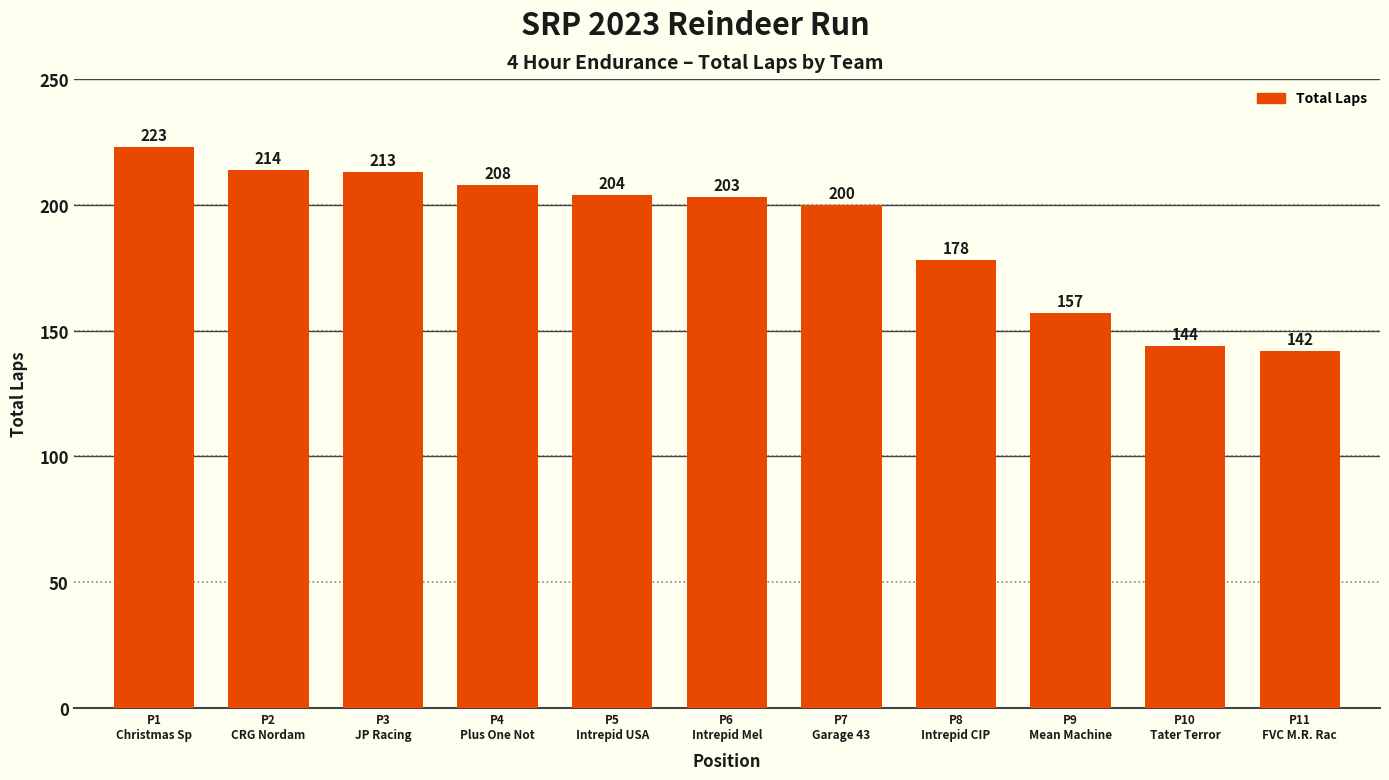

The chart shows a value of 203 at P6
Intrepid Mel. True or false?

True